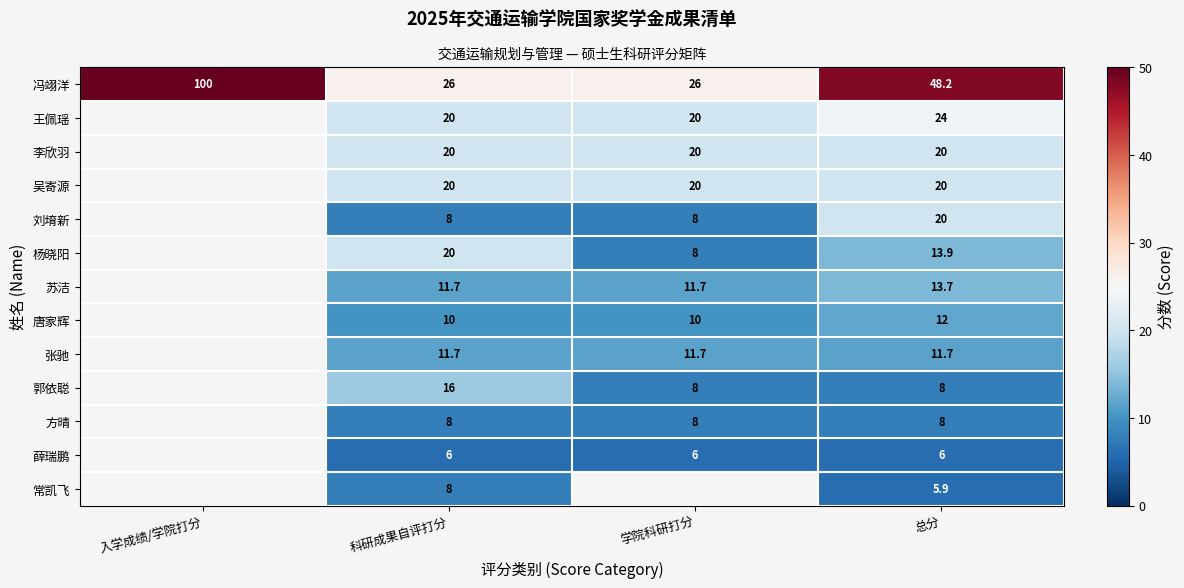

What is the spread (max minus min) of values at 科研成果自评打分?

20.0